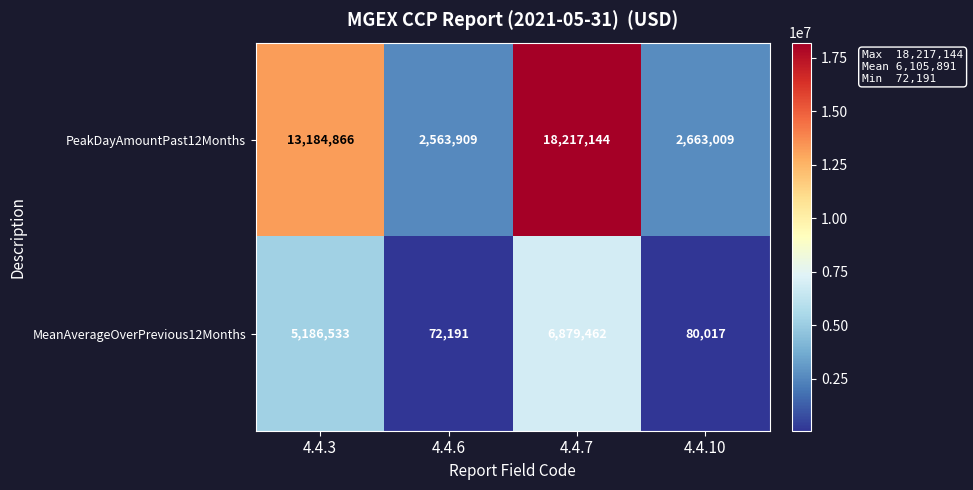

What is the total value across all series at 4.4.10?

2743026